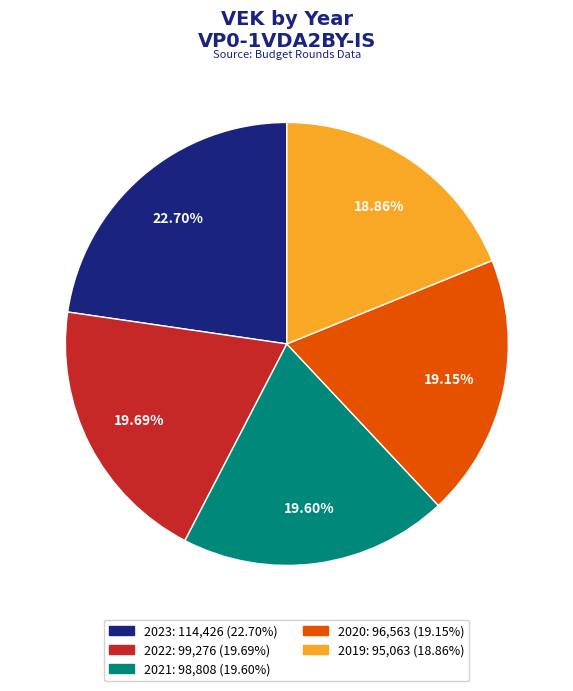

Is it true that 2021 is 7% of the pie?

False